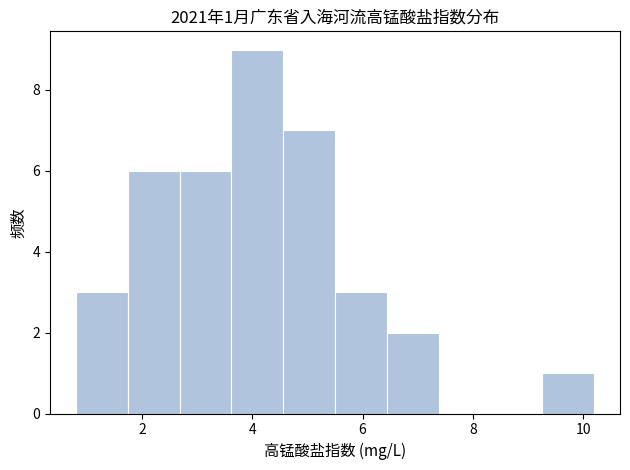

Over which range of the x-axis is the bar tallest?

3.62 to 4.56